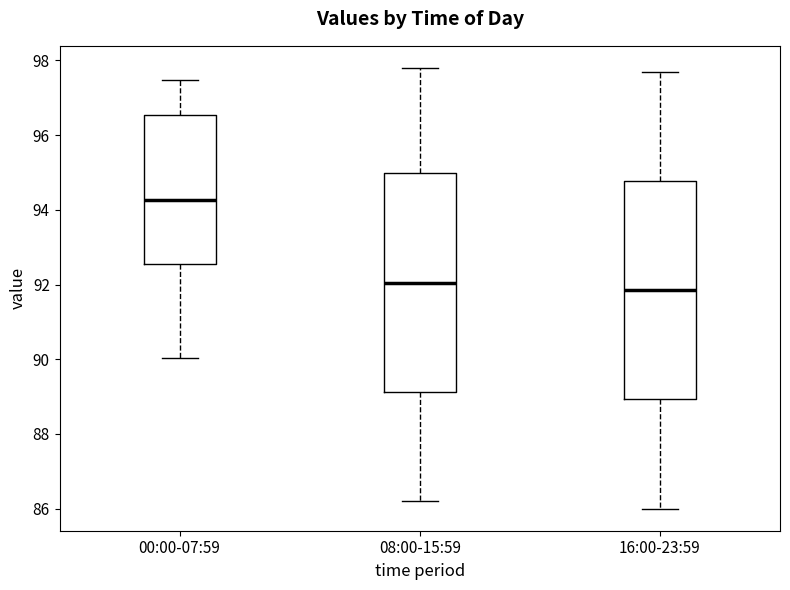

Reading left to right, read every box against the y-axis: the position of its median line, the range the box covers, and the ends of its whiskers. The values are not printed on the chart, so give them approximately, as read against the axis.

00:00-07:59: median 94.2, box 92.6 to 96.6, whiskers 90.0 to 97.4
08:00-15:59: median 92.0, box 89.2 to 95.0, whiskers 86.2 to 97.8
16:00-23:59: median 91.8, box 89.0 to 94.8, whiskers 86.0 to 97.8